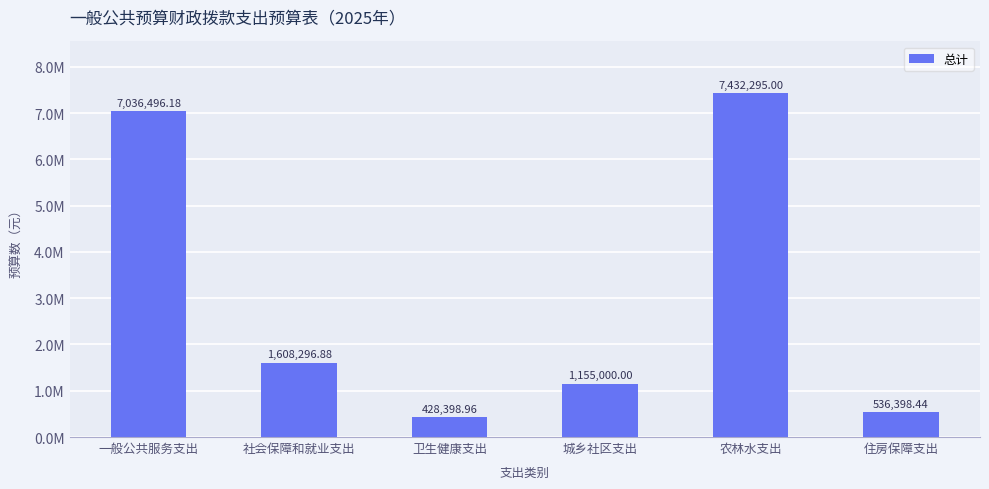

What is the label of the 4th bar from the left?

城乡社区支出